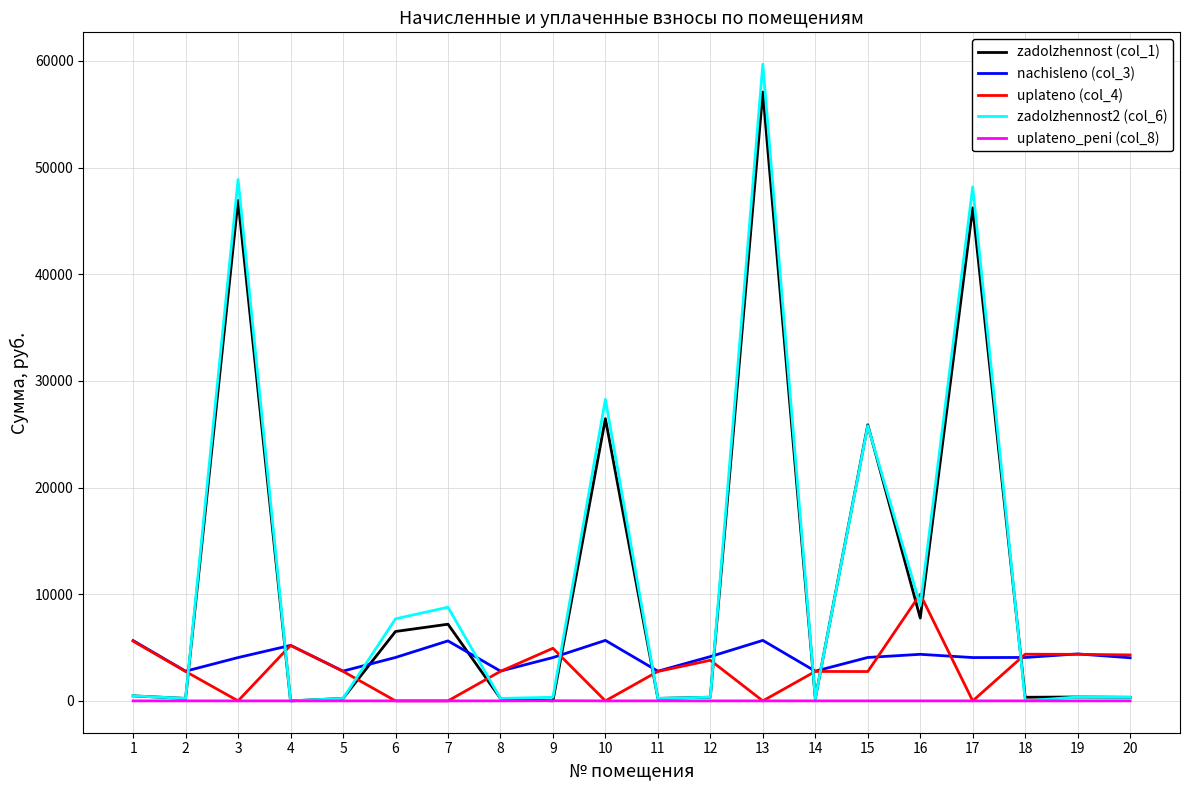

Which series has the largest range (max minus min)?

zadolzhennost2 (col_6)